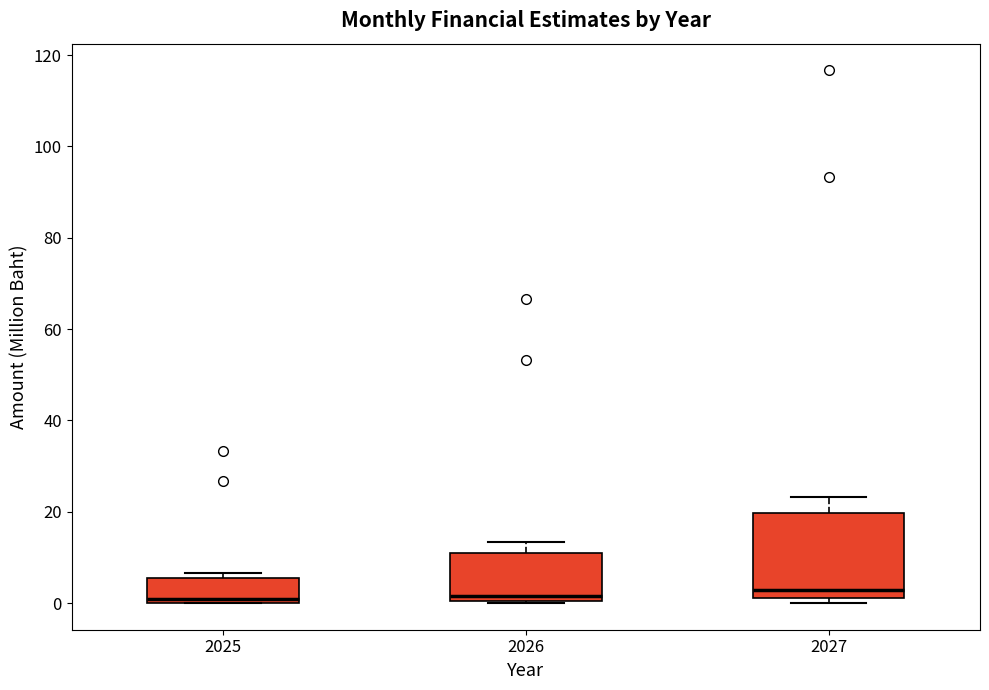

Where does the upper whisker of the box at x = 2026 end on the y-axis? The values are not printed on the chart, so give them approximately, as read against the axis.

14